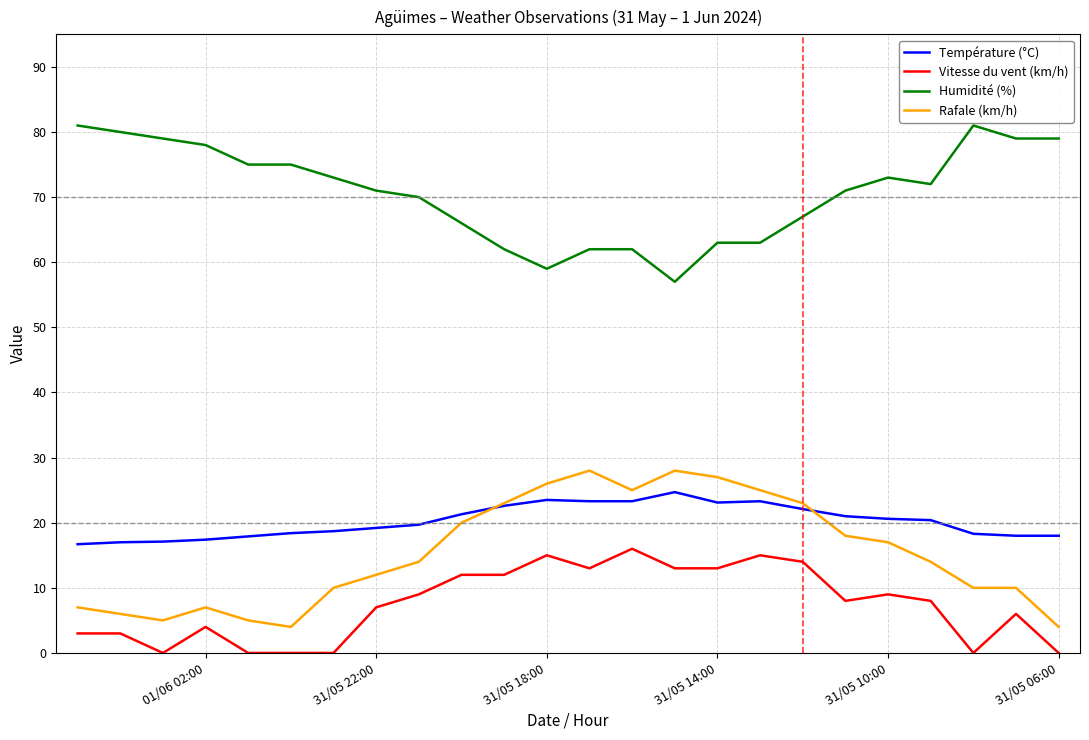

True or false: Humidité (%) has a value of 130.8 at 17.

False